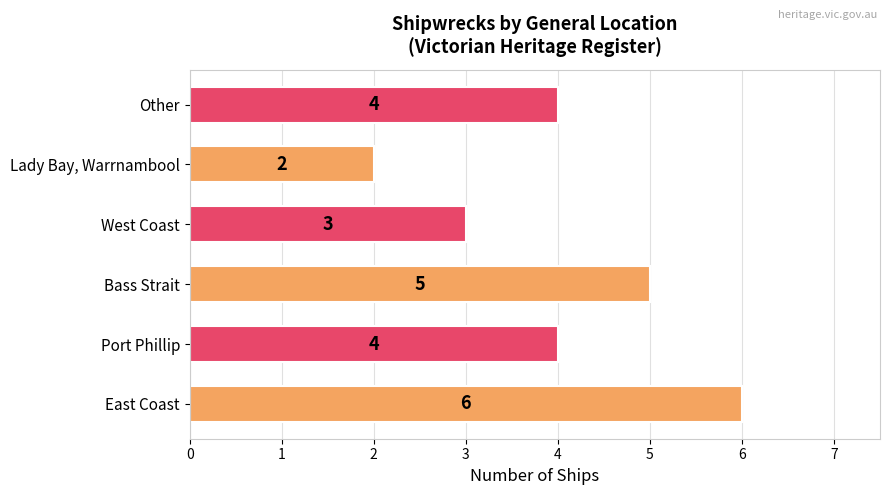

Are the bars grouped side by side (vs. stacked)?

No